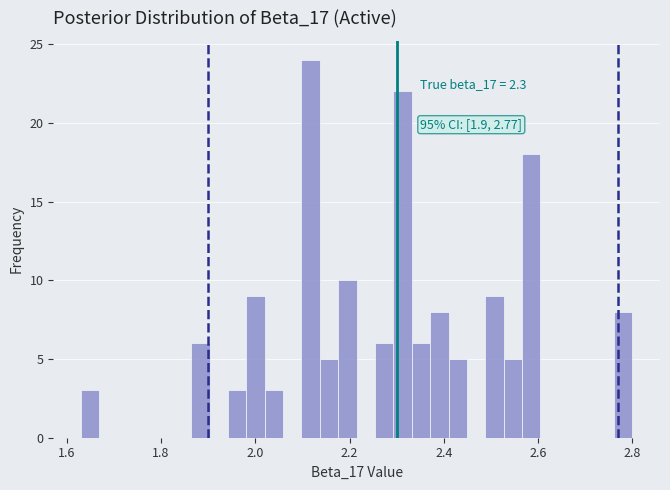

Read against the x-axis, roughly where is the centre of the tallest bar?

2.12